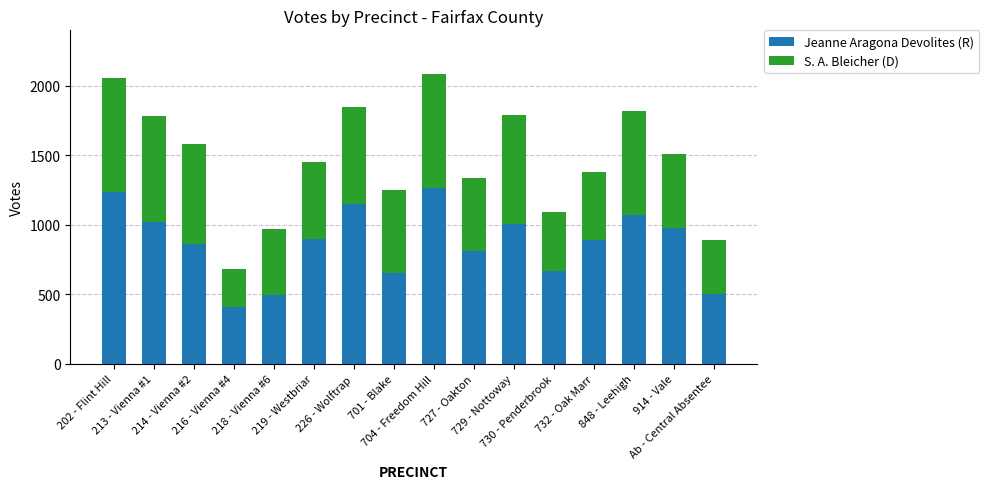

What is the highest value of the Jeanne Aragona Devolites (R) series?

1263